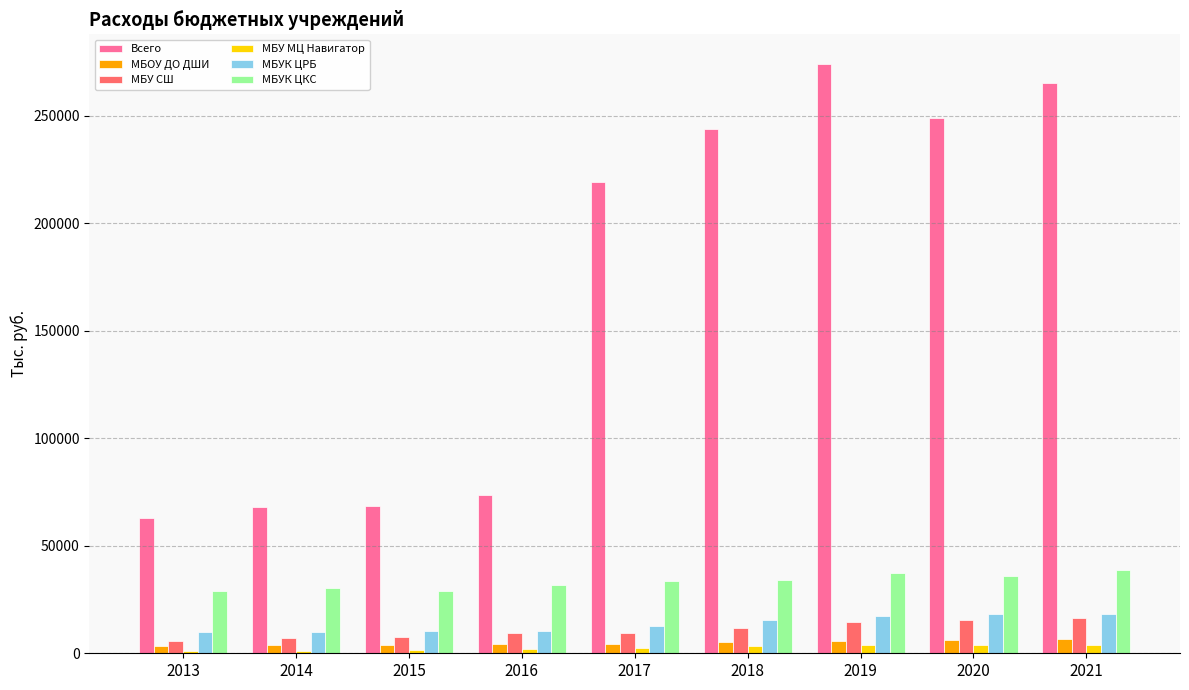

The value of Всего at 2013 is 62716. True or false?

True